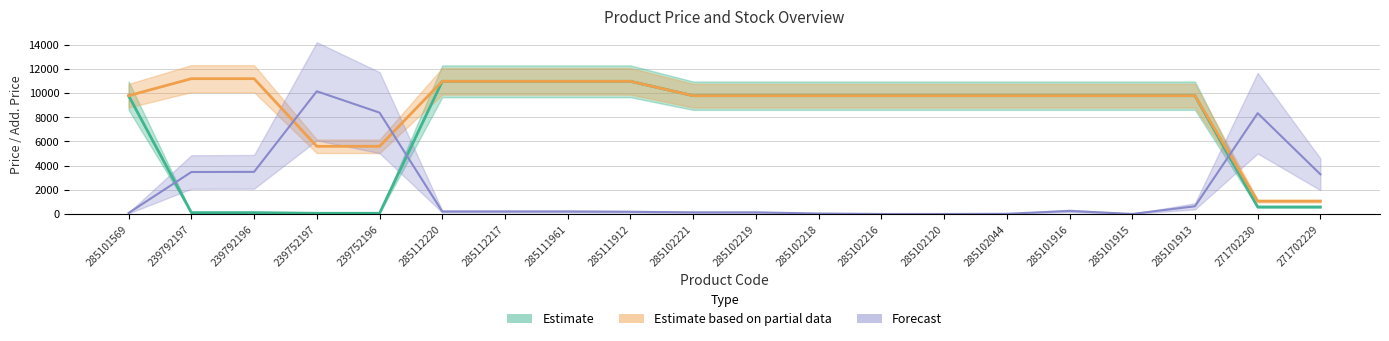

What is the value of the Ціна point at the 11th from the left?

9775.5